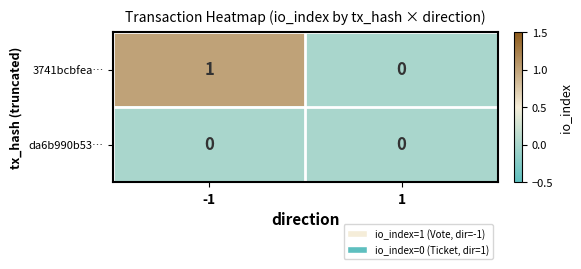

Which series has the widest spread of values?

3741bcbfea…